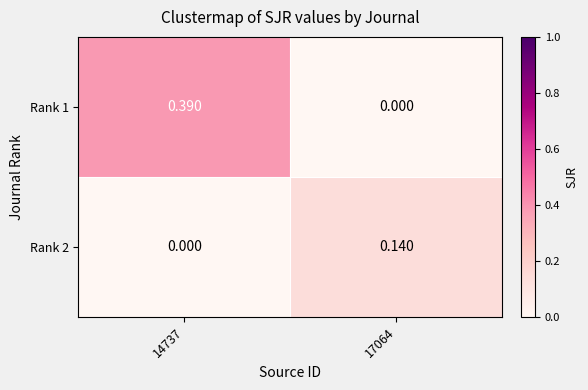

List the series in order of their overall mean, lowest first.

Rank 2, Rank 1